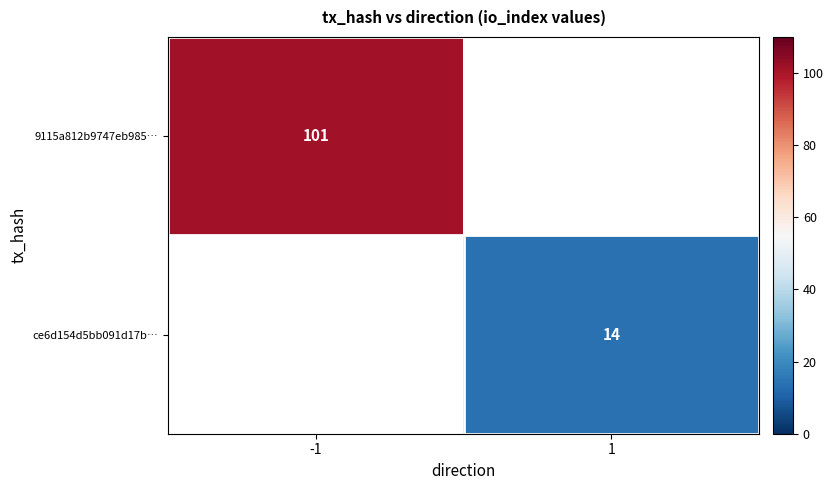

Is it true that ce6d154d5bb091d17b… equals 19 at 1?

False